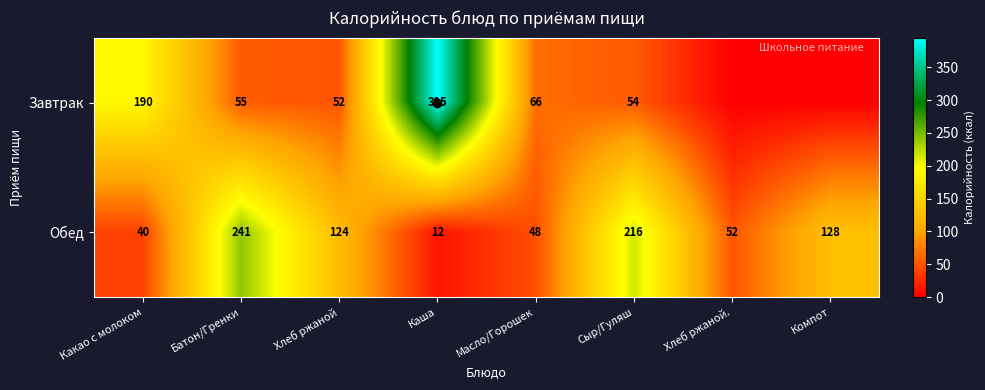

True or false: Завтрак has a value of 42.5 at Масло/Горошек.

False